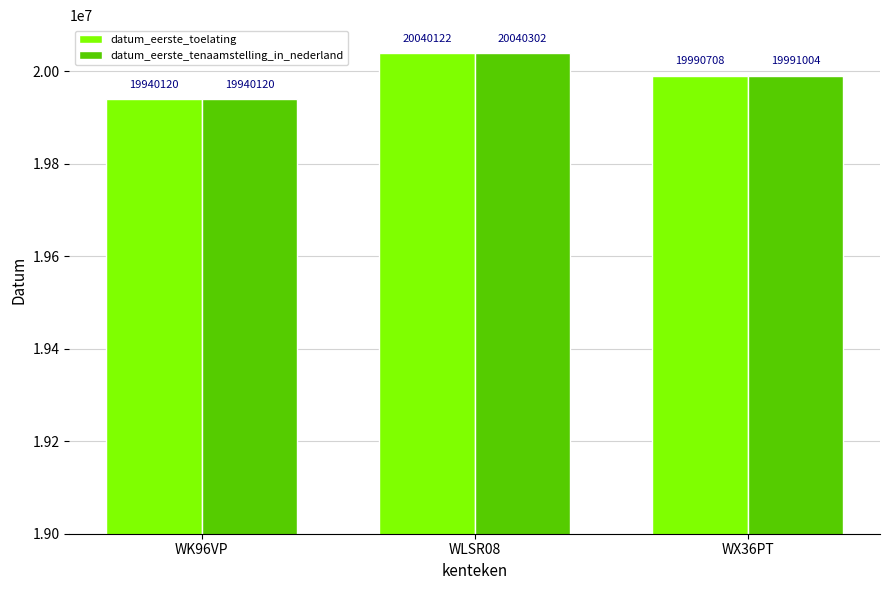

What position from the right is WLSR08?

2